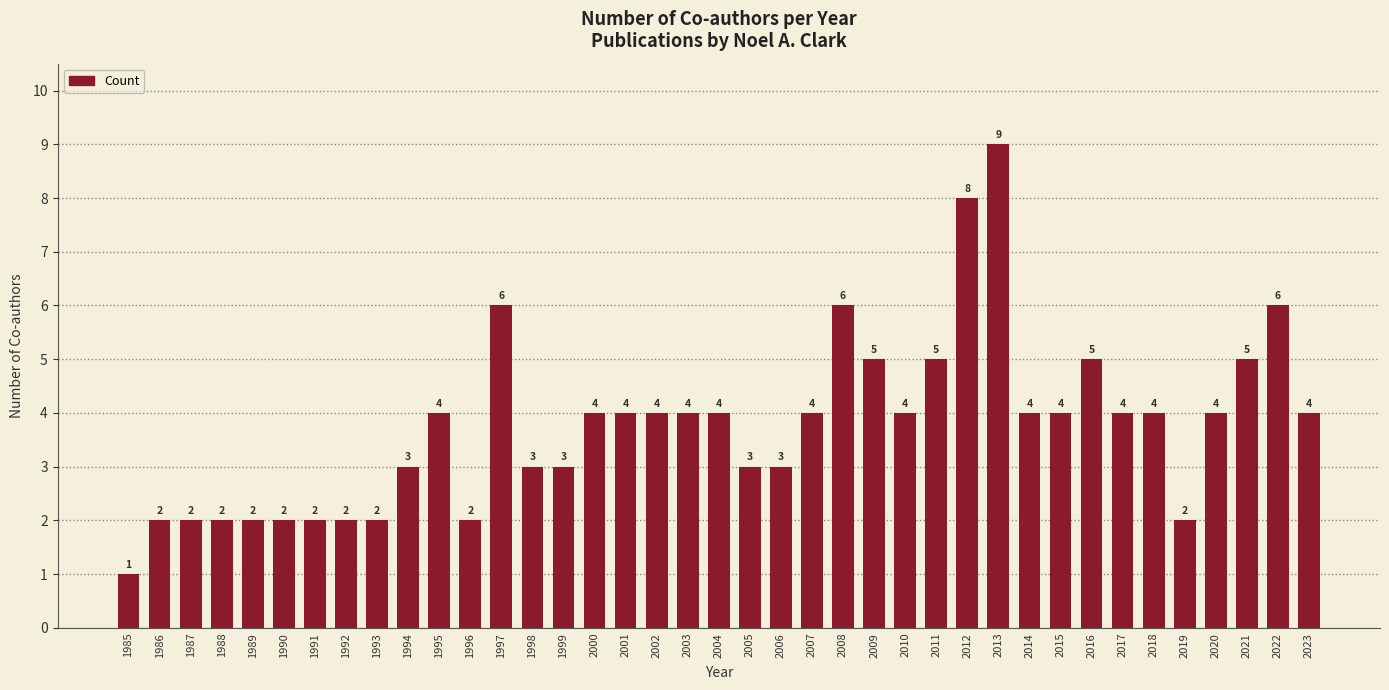

Count the values in the range 2 to 4.

29